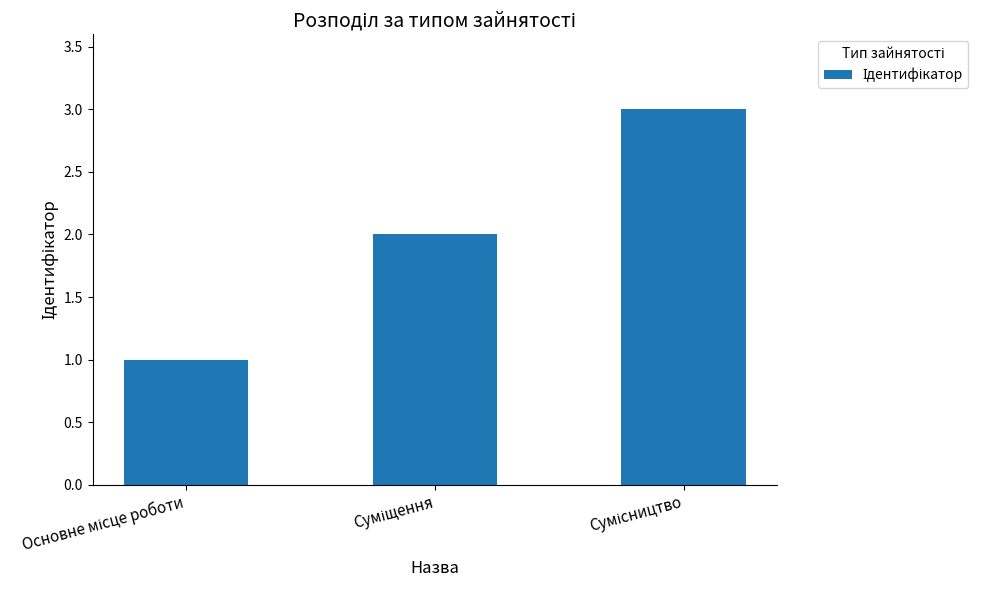

How many series are shown in this chart?

1